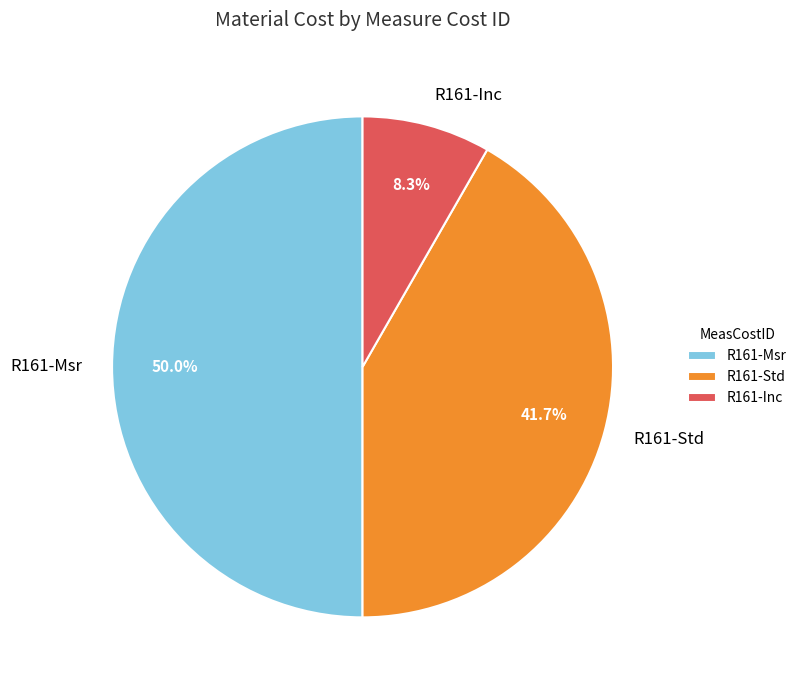

Count the number of slices in the pie.

3